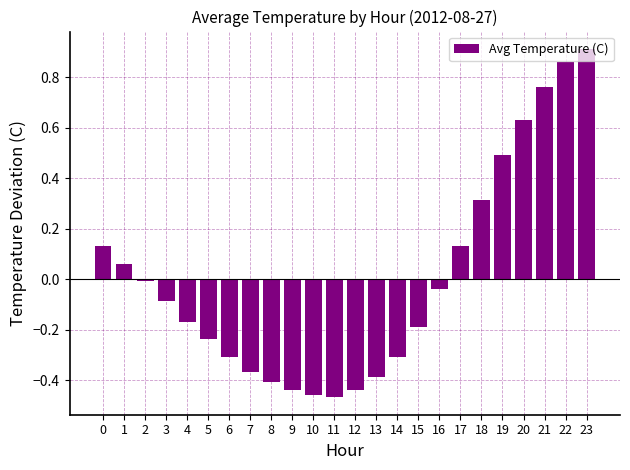

Which has a higher value, 5 or 8?

5